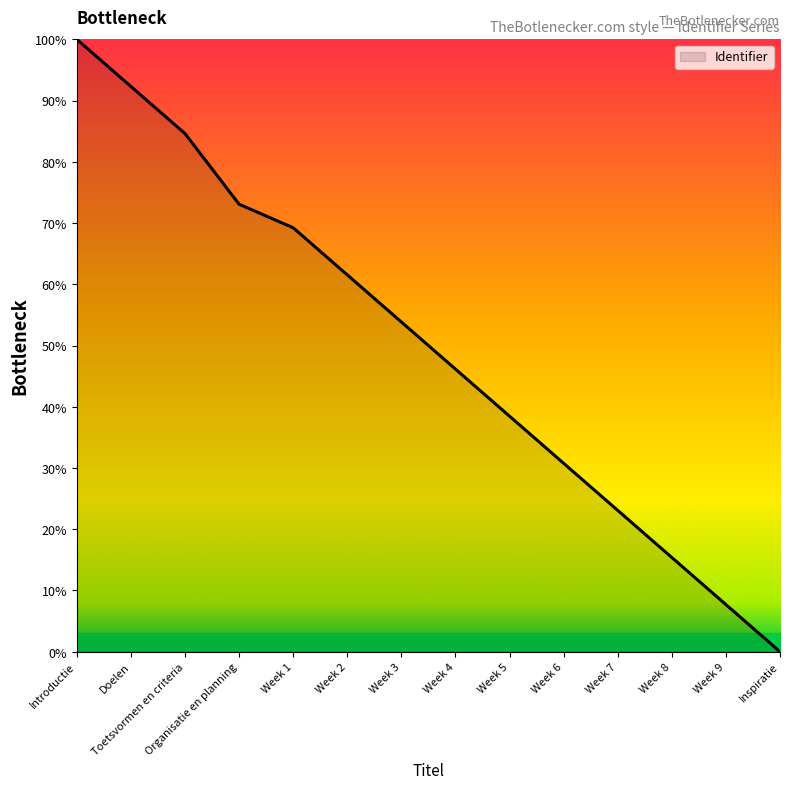

Count the number of categories in the chart.

14